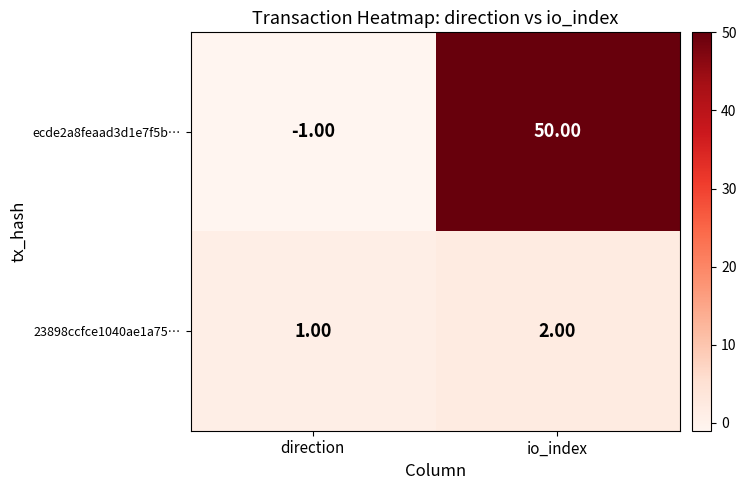

Which category has the lowest value across all series?

direction